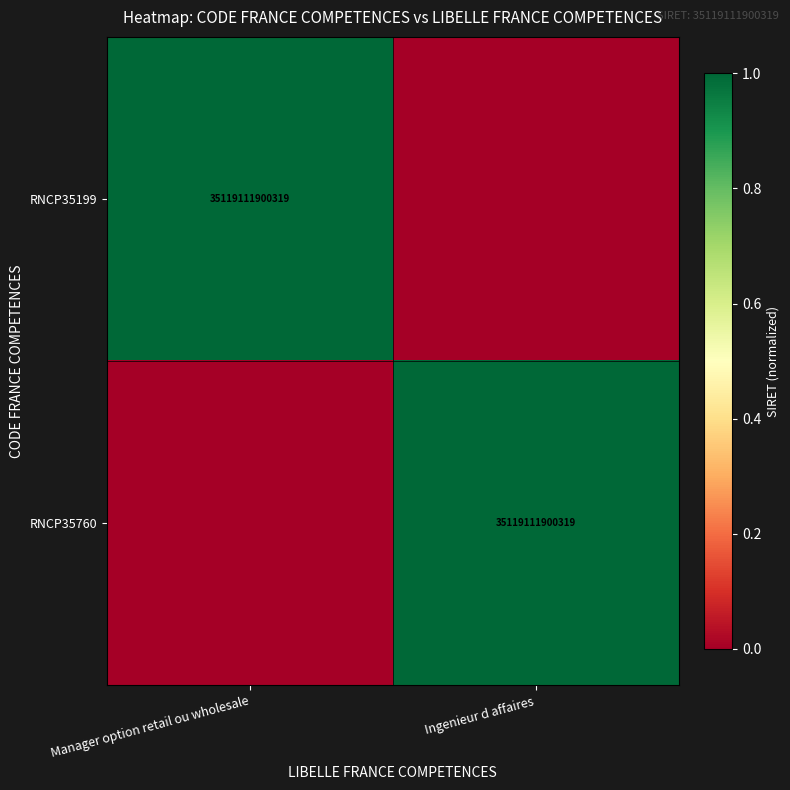

The value of RNCP35199 at Manager option retail ou wholesale is 35119111900319. True or false?

True